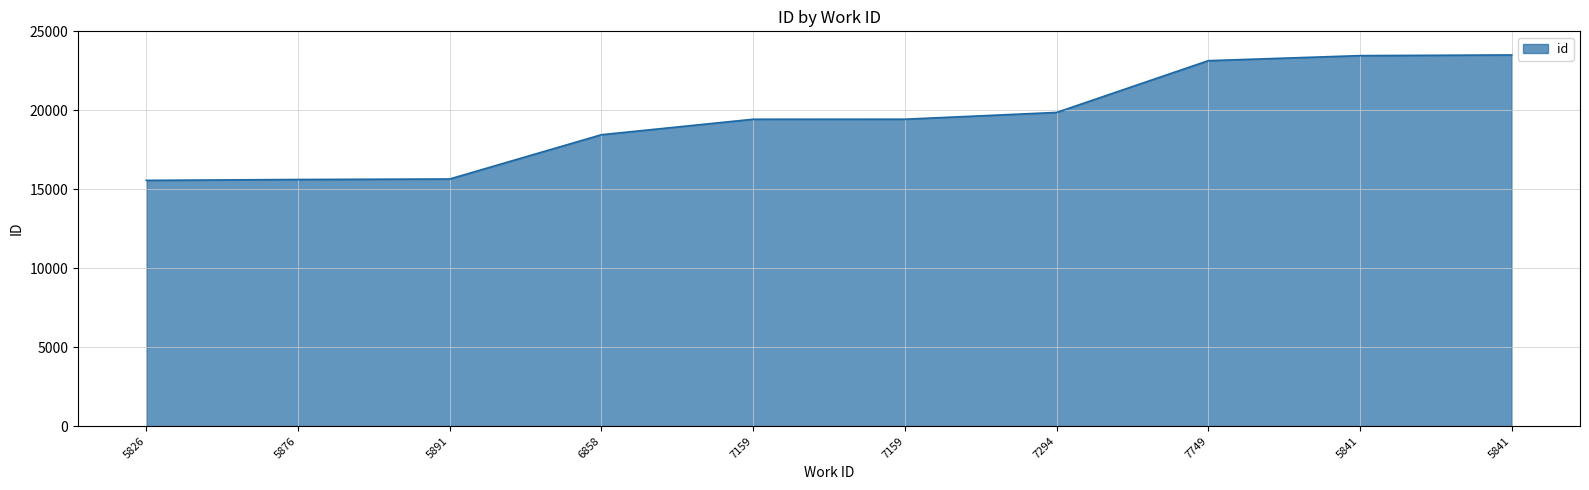

What is the value of the 4th point from the left?

18453